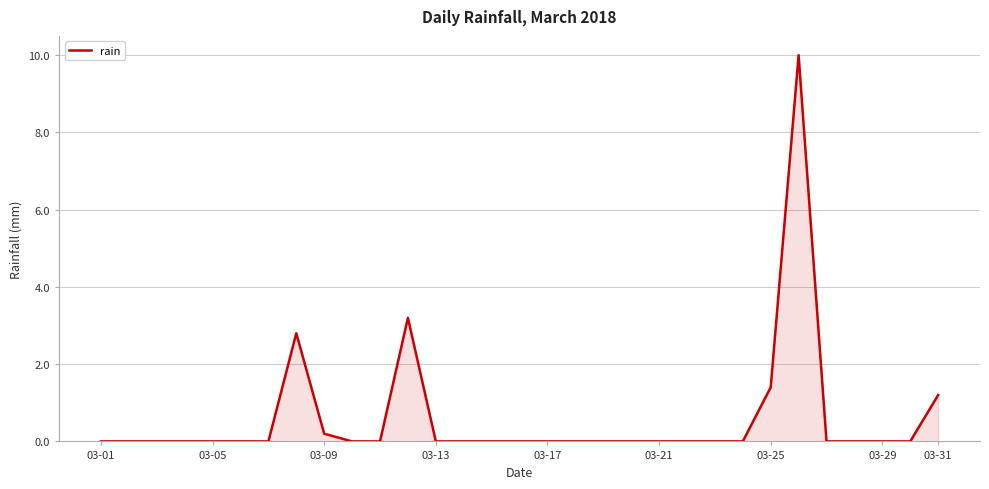

What is the difference between the maximum and minimum values?

10.0